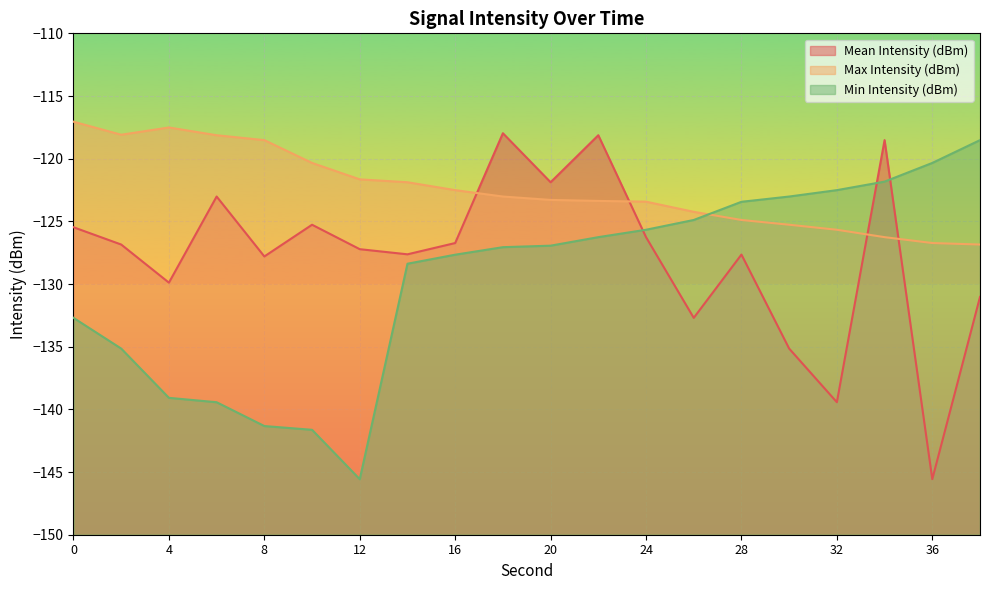

What is the spread (max minus min) of values at 0?

15.6